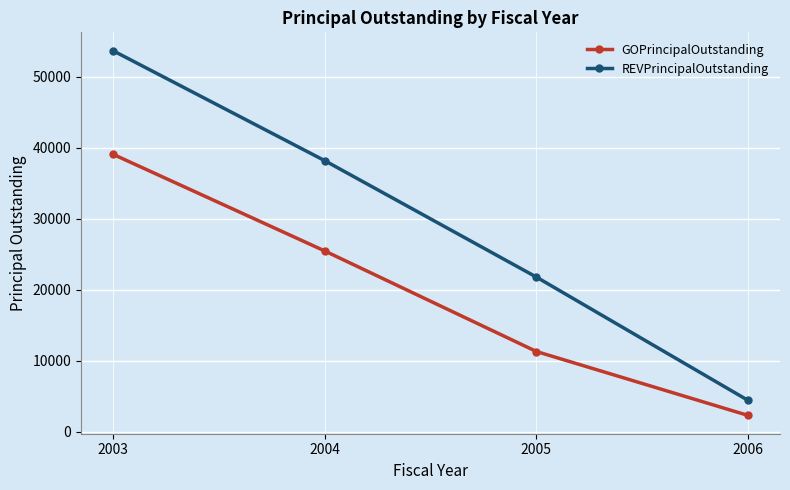

How many data points does each series have?

4